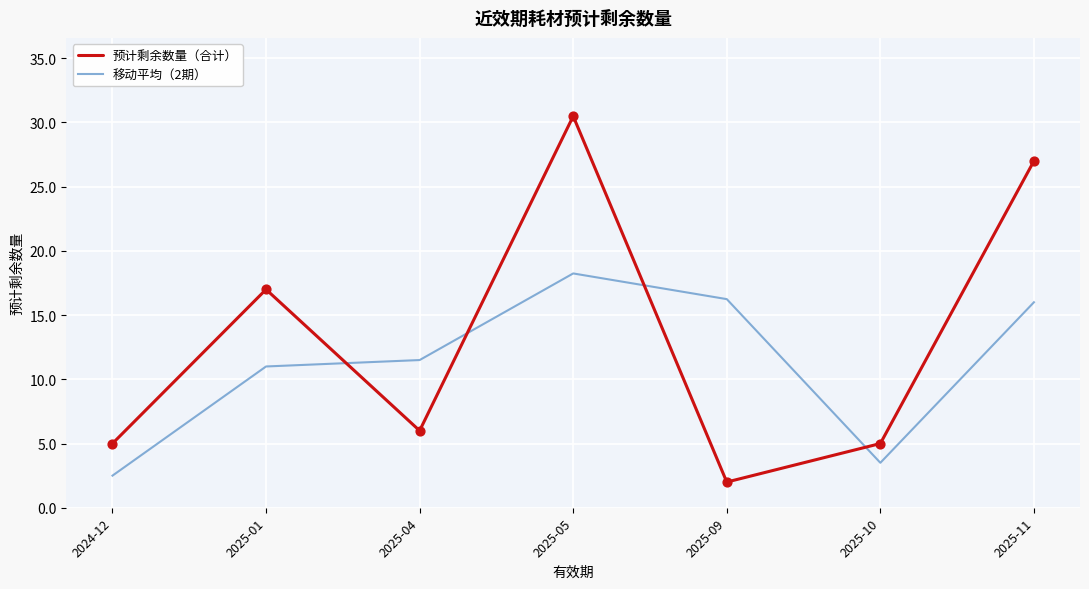

Which series has the largest range (max minus min)?

预计剩余数量（合计）